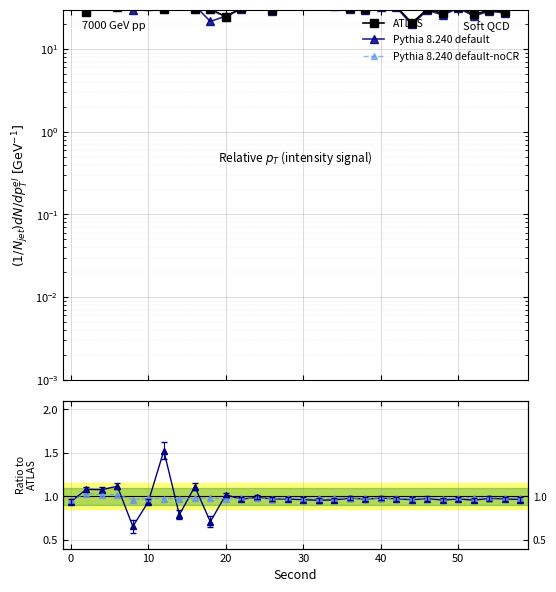

Which series has the largest range (max minus min)?

ATLAS